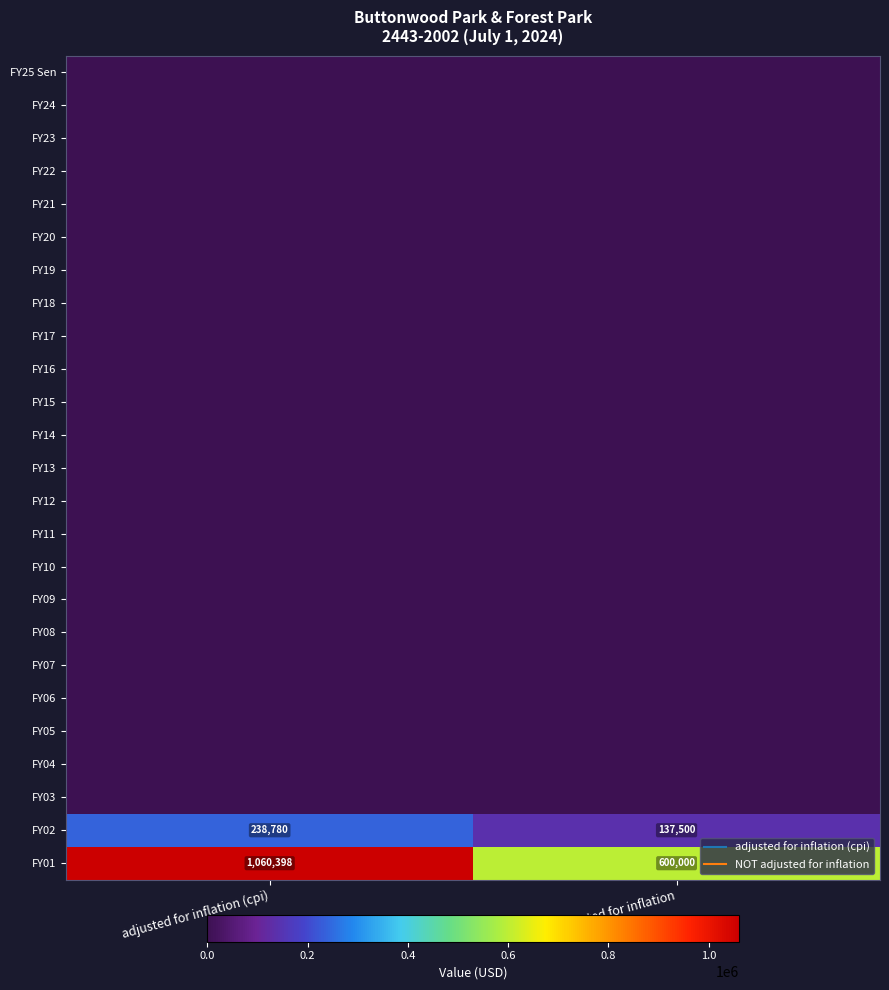

Is it true that FY06 equals 0 at adjusted for inflation (cpi)?

True